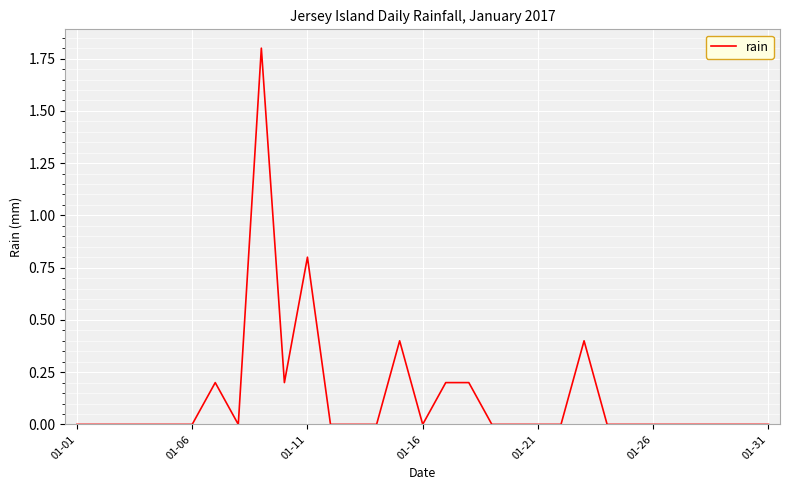

What is the greatest value displayed?

1.8